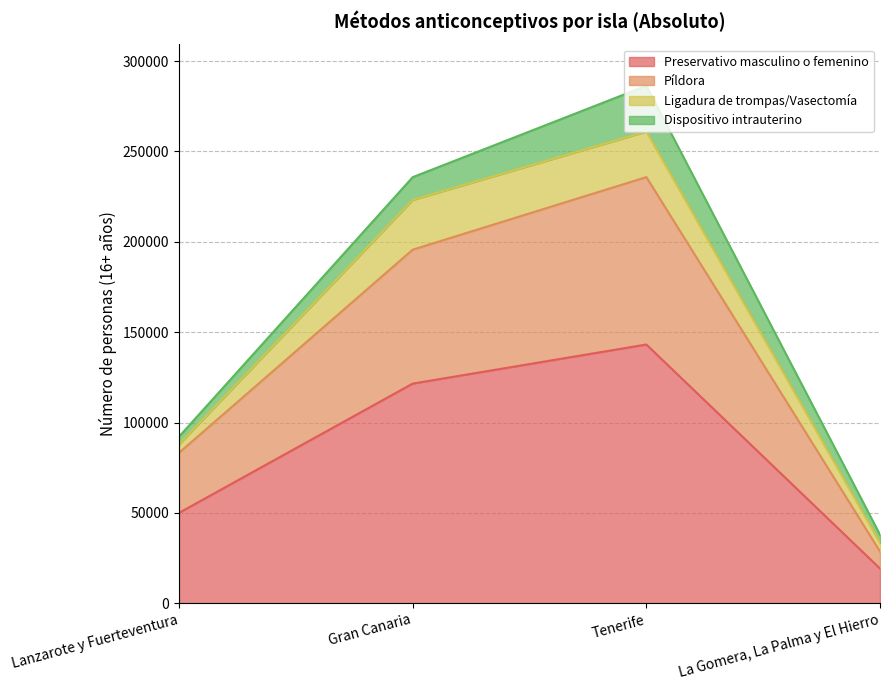

What are all the series names shown in the legend?

Preservativo masculino o femenino, Píldora, Ligadura de trompas/Vasectomía, Dispositivo intrauterino